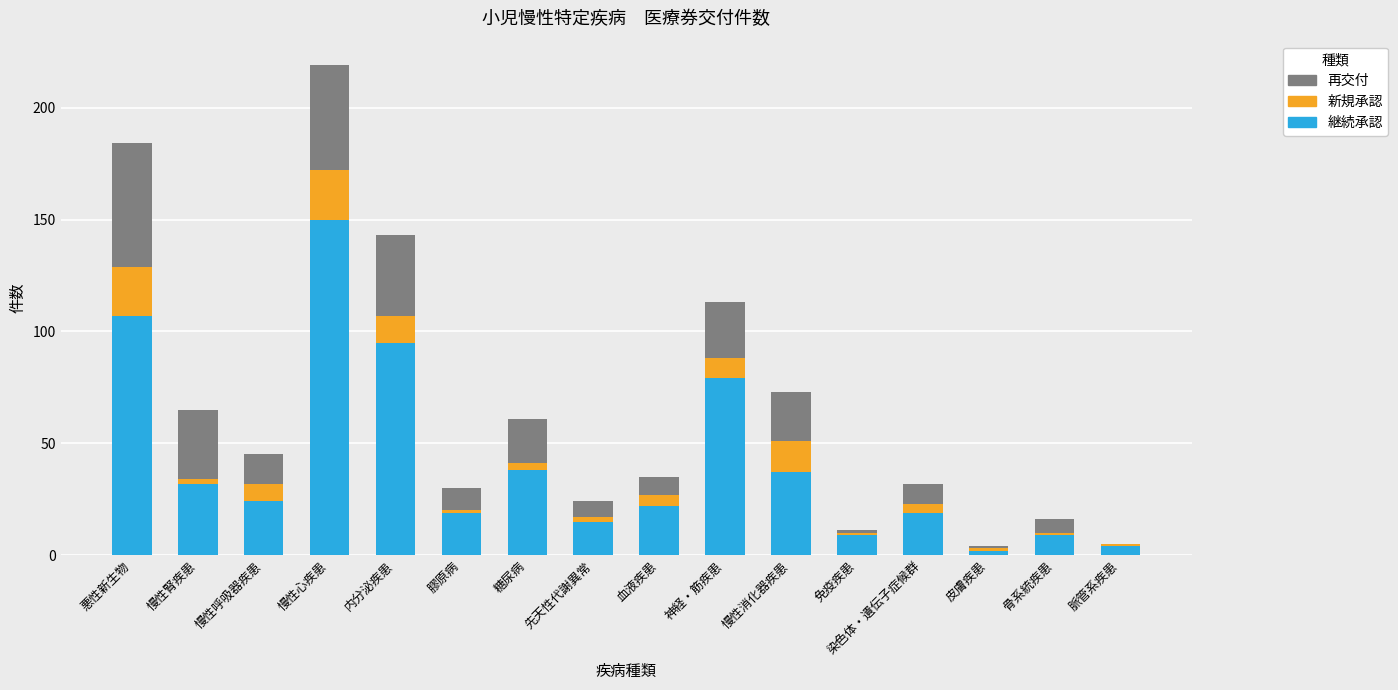

Does the chart contain stacked bars?

Yes